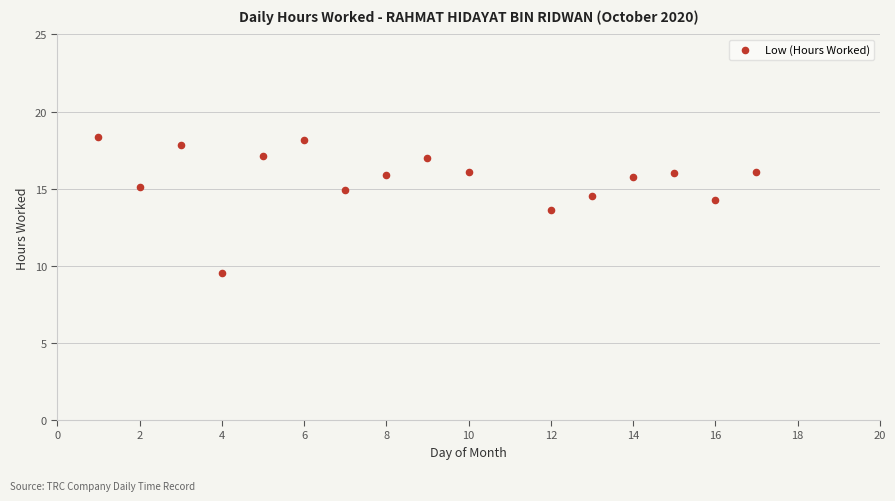

What Y value in the scatter plot is closest to 13?

13.6